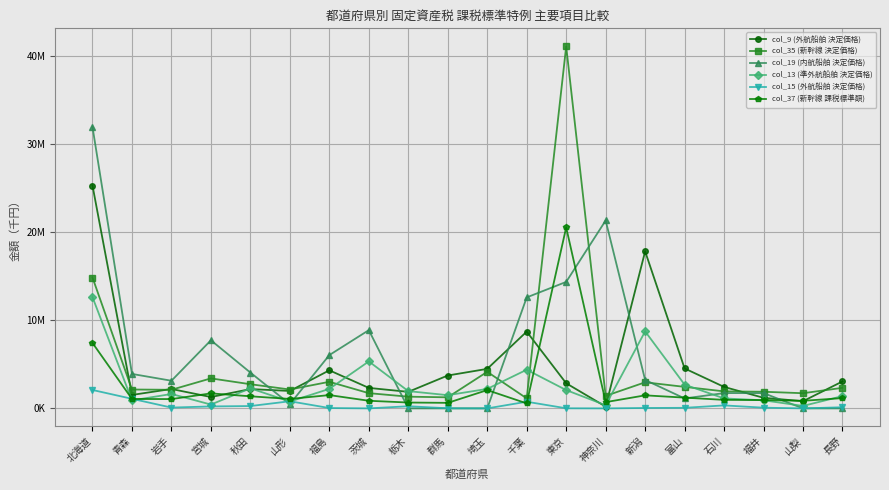

What are all the series names shown in the legend?

col_9 (外航船舶 決定価格), col_35 (新幹線 決定価格), col_19 (内航船舶 決定価格), col_13 (準外航船舶 決定価格), col_15 (外航船舶 決定価格), col_37 (新幹線 課税標準額)